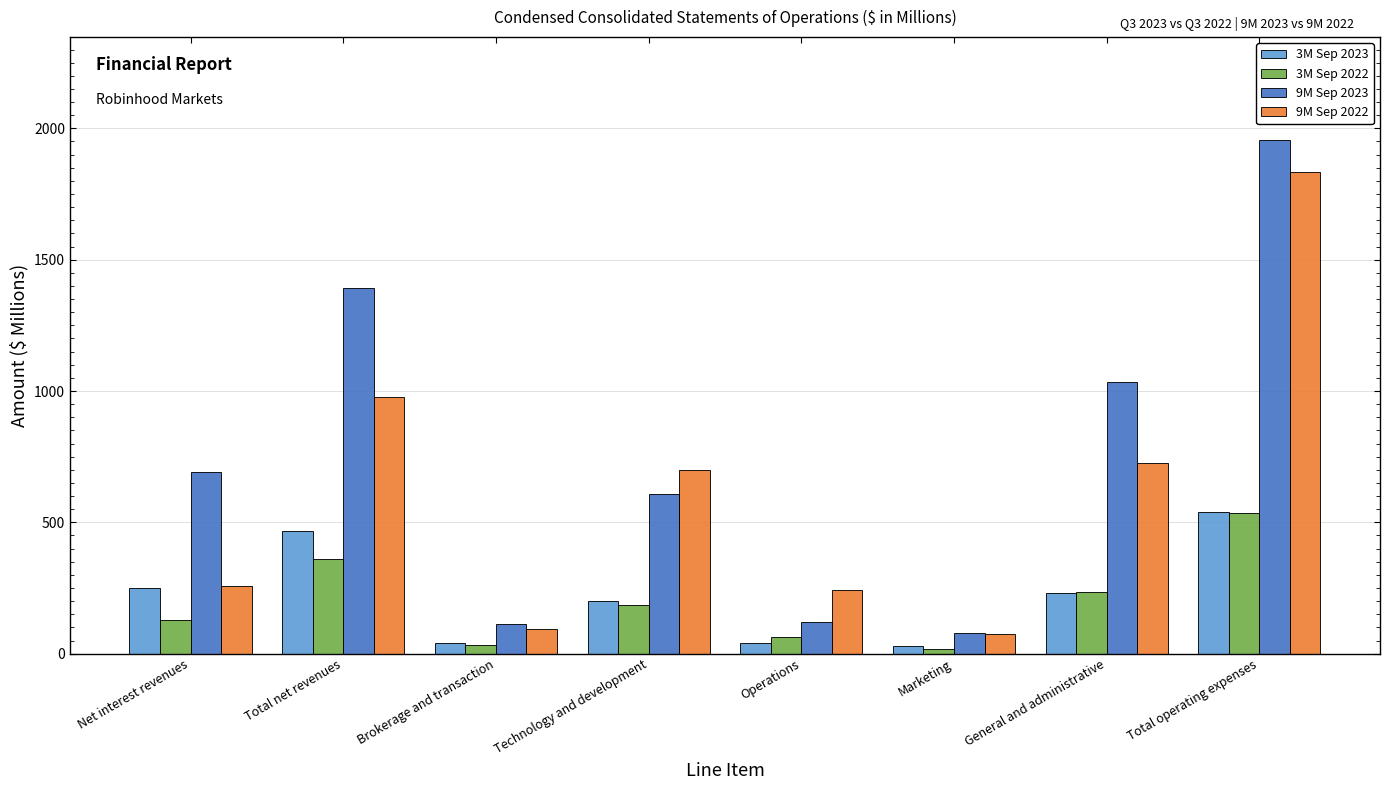

At which category does the chart reach its peak across all series?

Total operating expenses